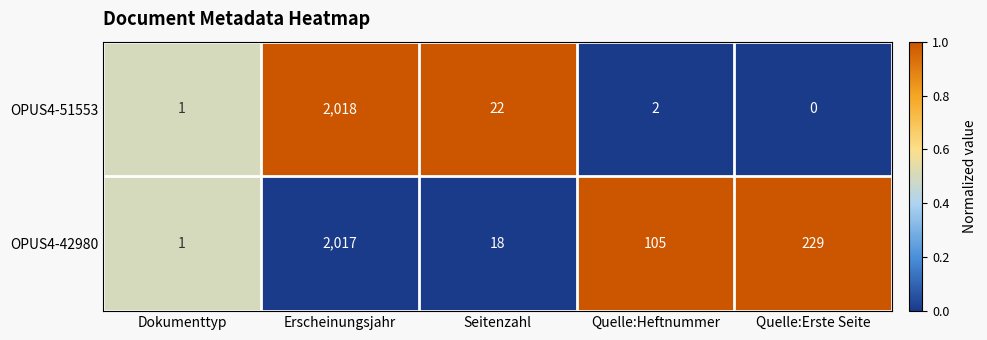

What is the difference between the highest and lowest values at Quelle:Heftnummer?

103